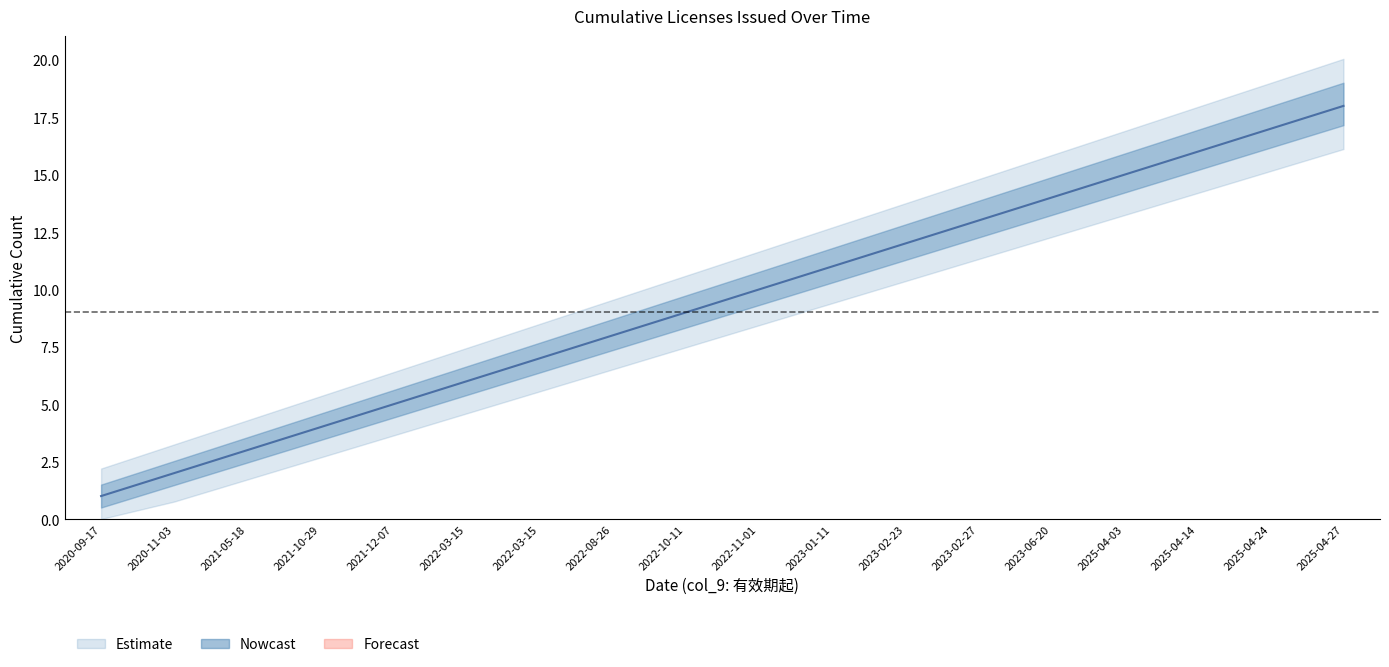

At how many categories does at least one series exceed 11?

7